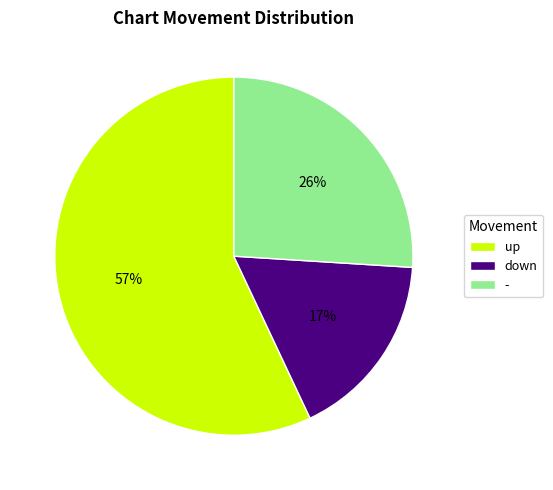

What is the majority slice?

up